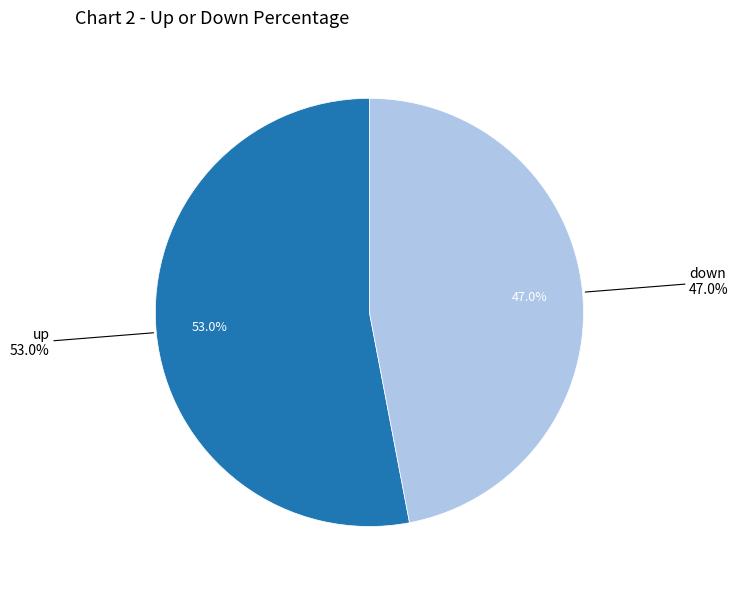

Rank the categories by value from highest to lowest.

up, down